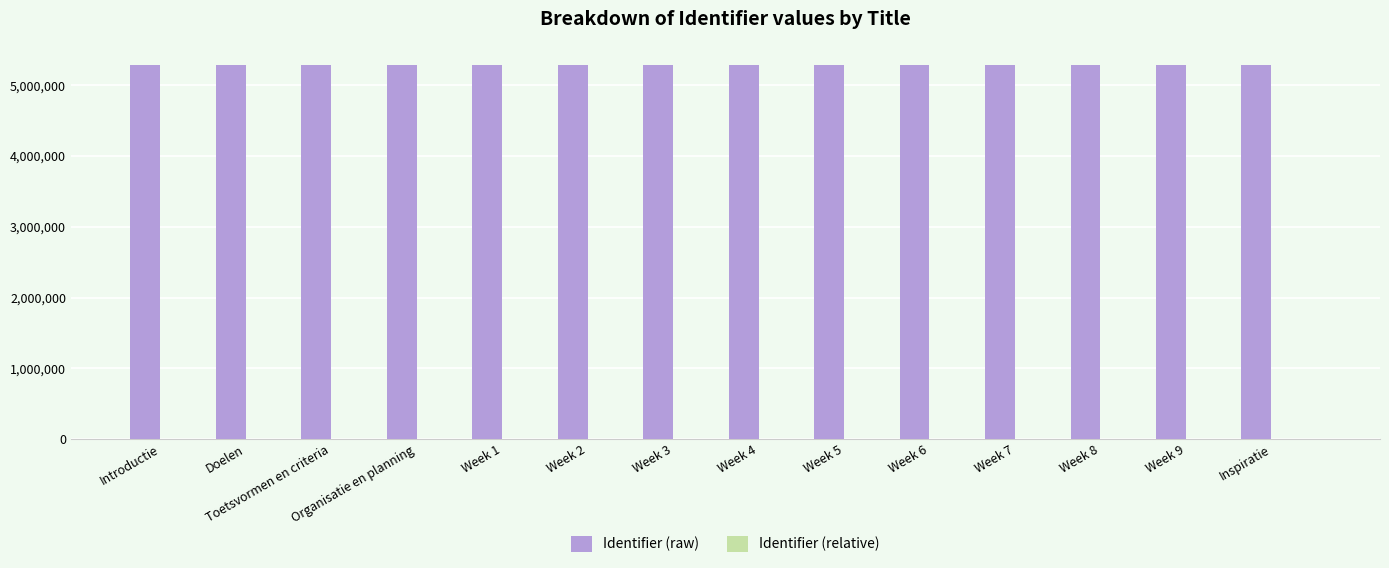

The Identifier (raw) series shows 5292050 at Introductie. True or false?

True